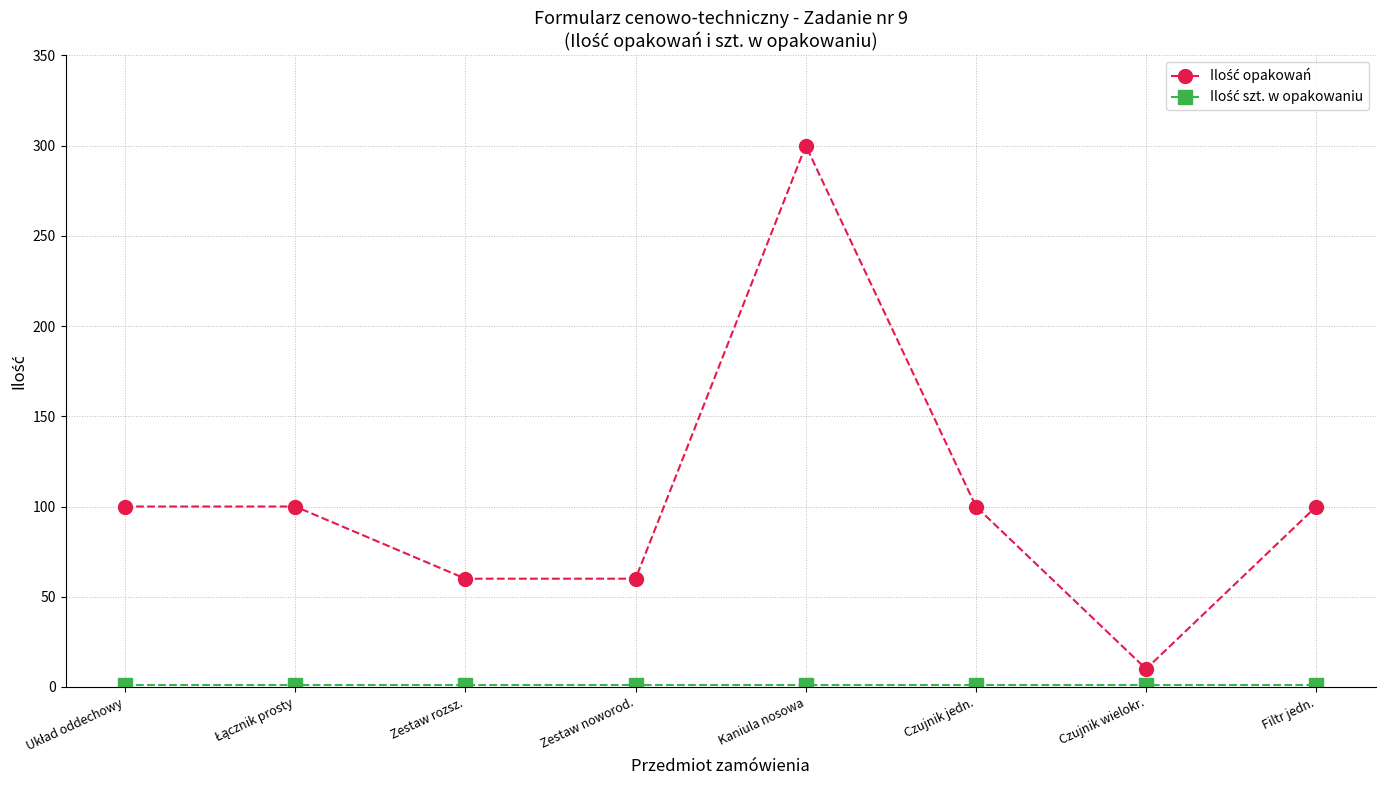

Which label corresponds to the largest value in the chart?

Kaniula nosowa